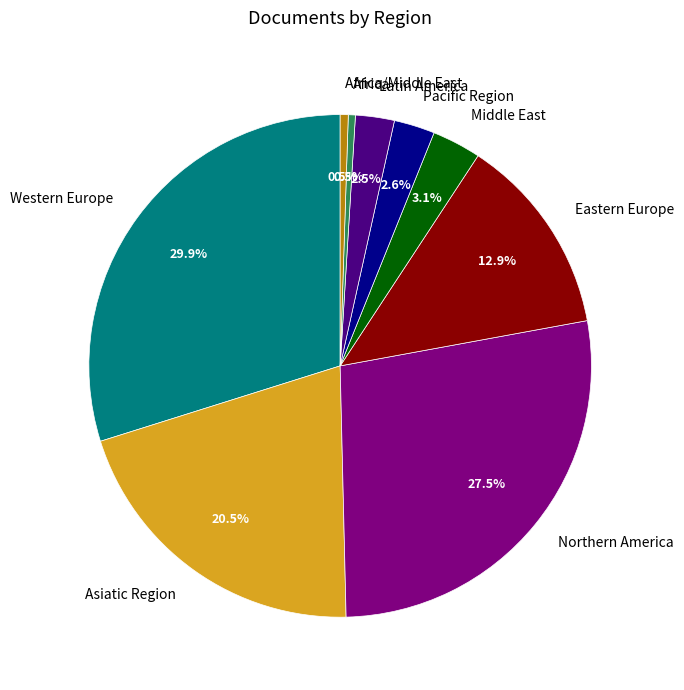

Which category has the biggest portion of the pie?

Western Europe